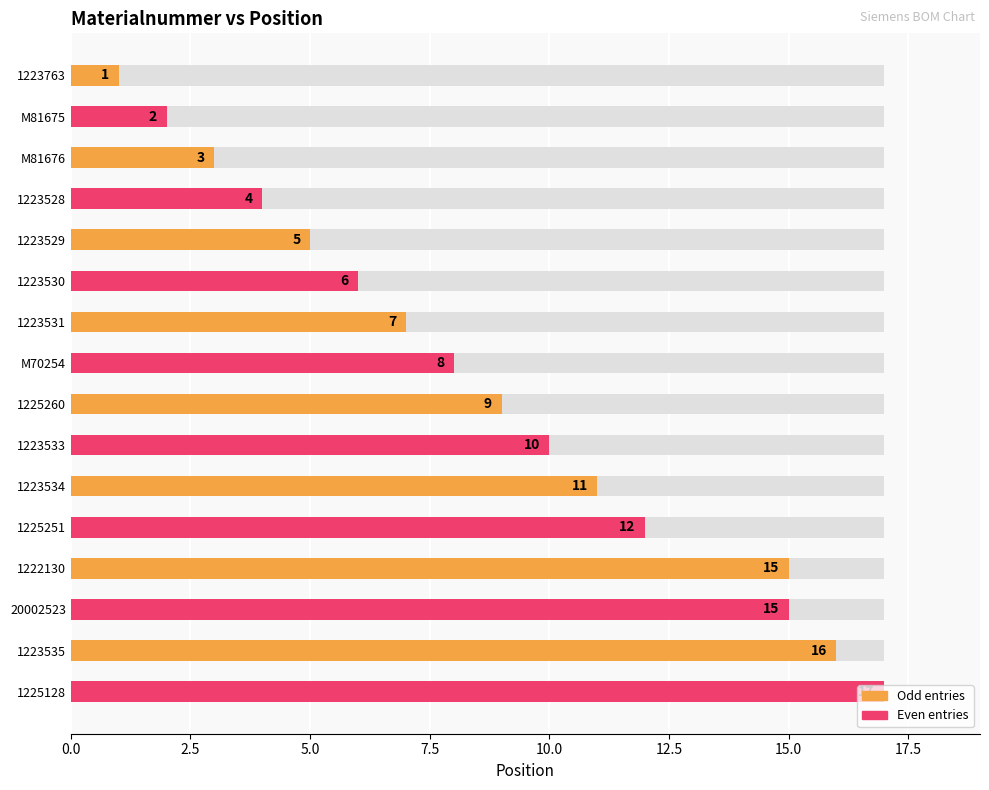

Are the bars horizontal?

Yes